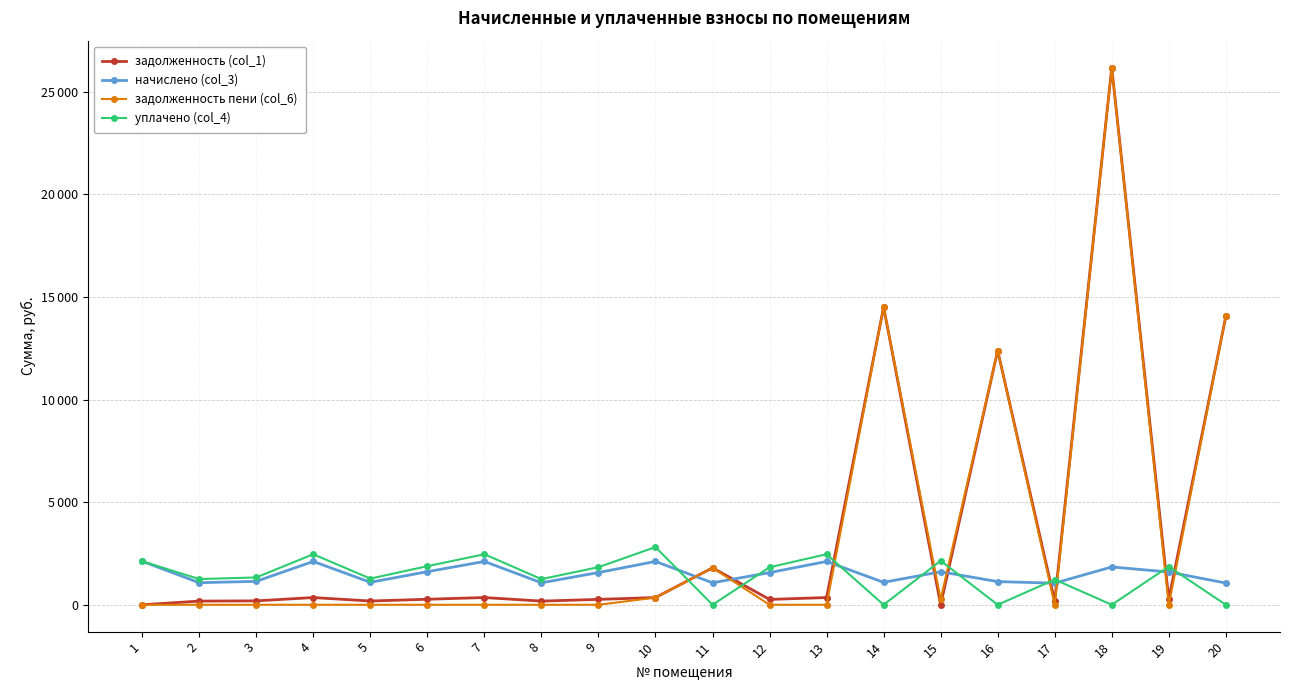

At which label does уплачено (col_4) reach its minimum?

11